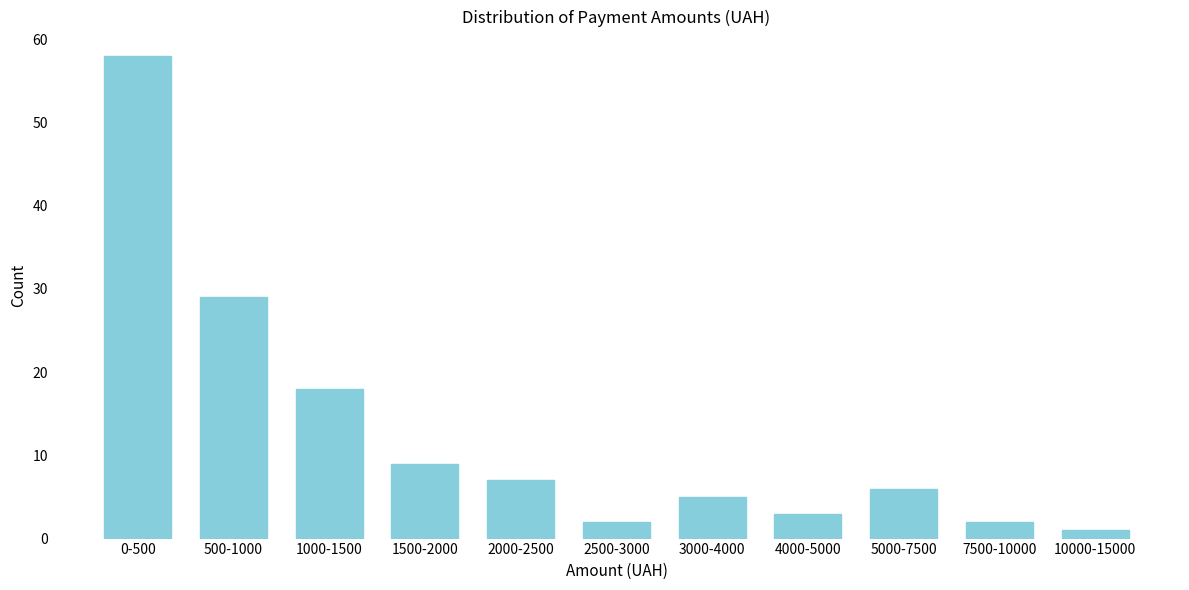

Reading right to left, extract all data points from this chart.

1	2	6	3	5	2	7	9	18	29	58